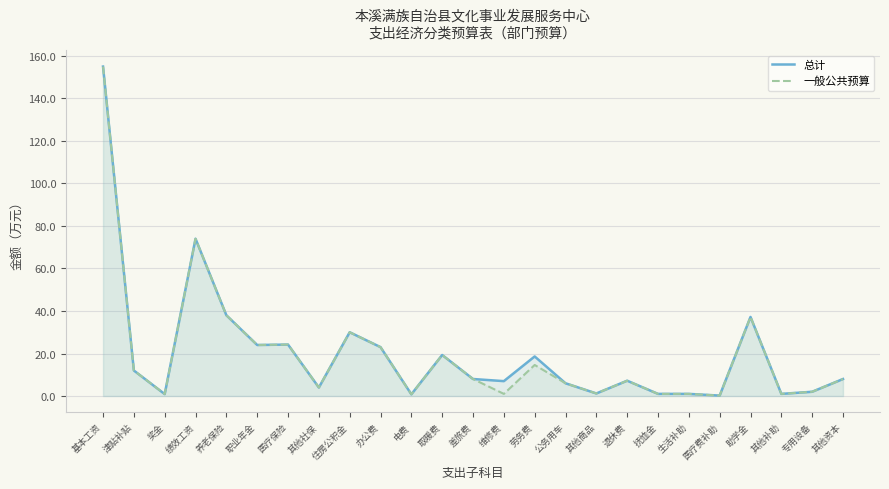

At how many categories does at least one series exceed 73?

2